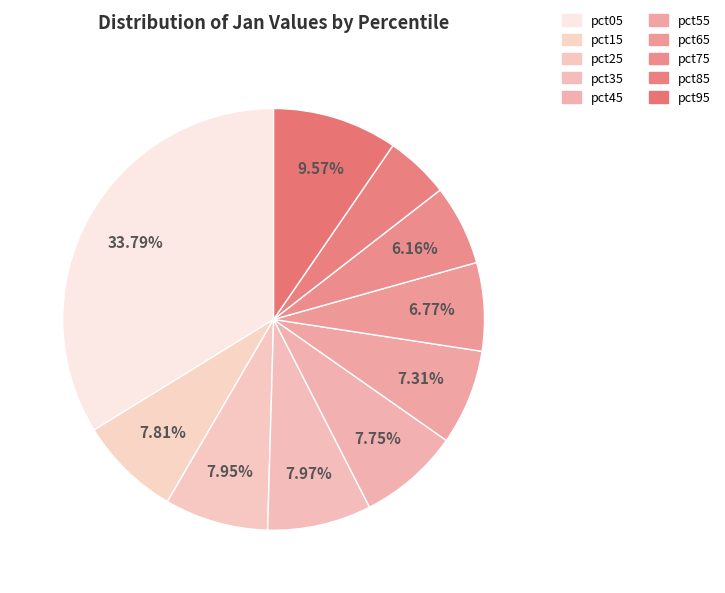

The pct35 slice represents 1% of the pie. True or false?

False